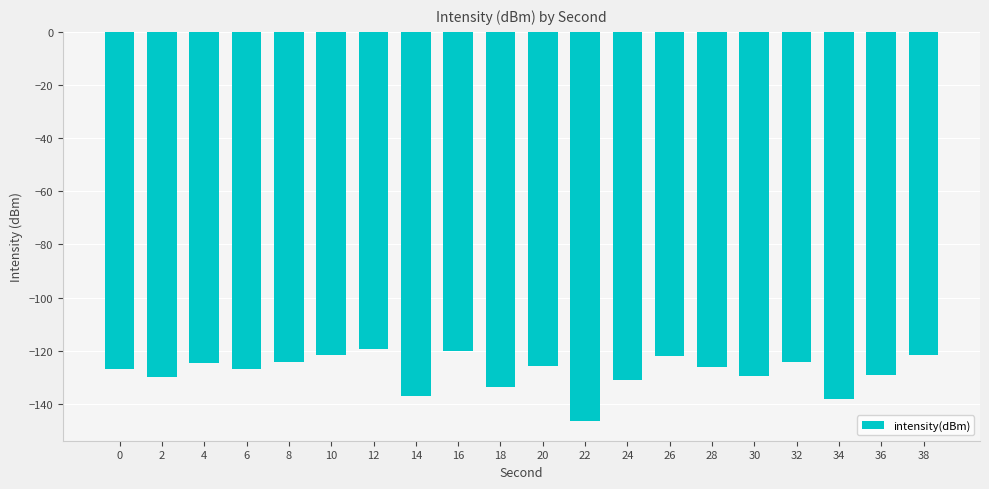

Is it true that the value at 28 is -30.8?

False